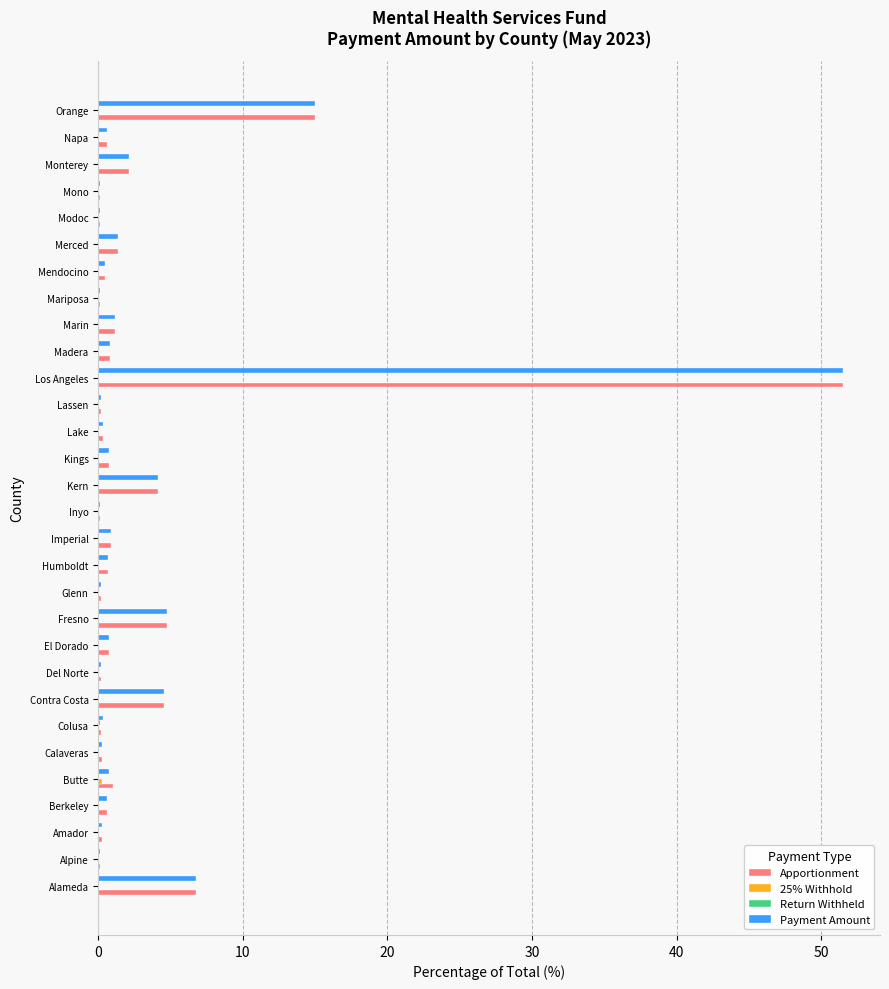

What is the sum of all Apportionment values?

100.0